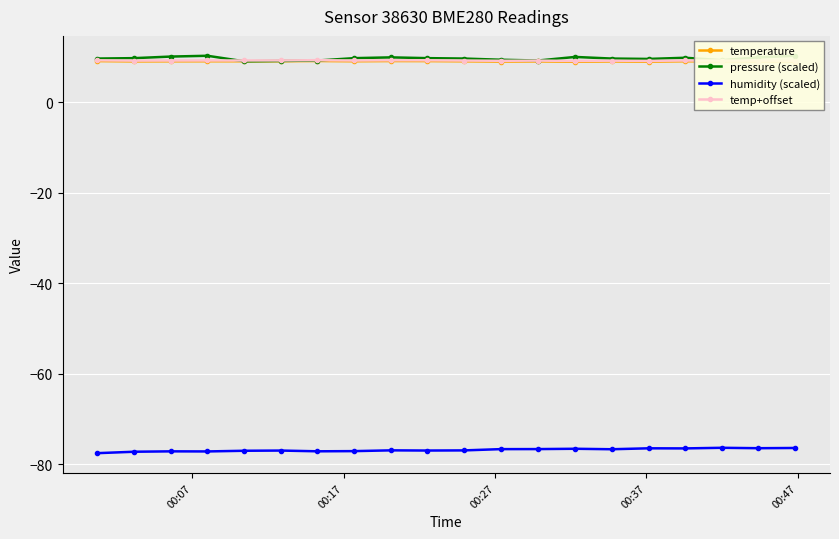

What is the minimum value for temperature?

8.9